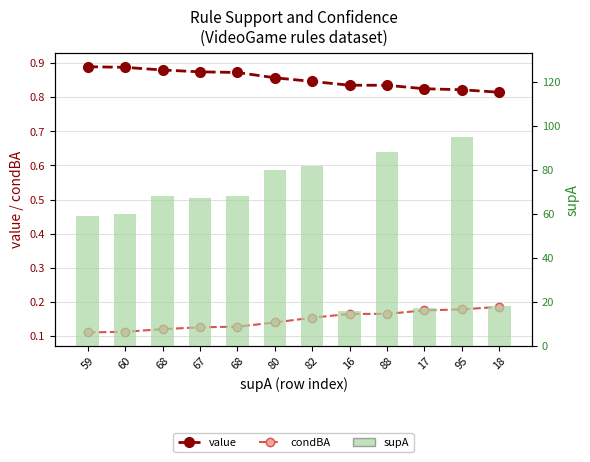

True or false: condBA has a value of 0.1 at 59.

True